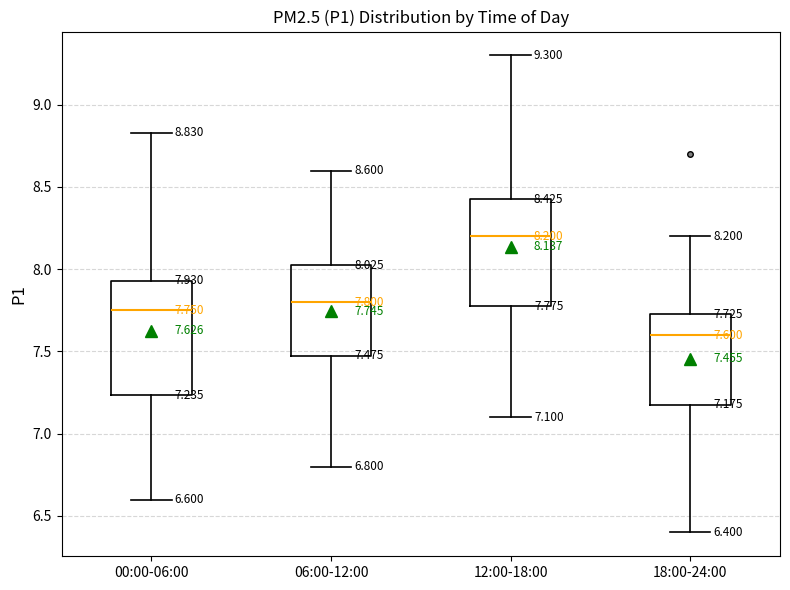

Which box's median line is the highest?

12:00-18:00